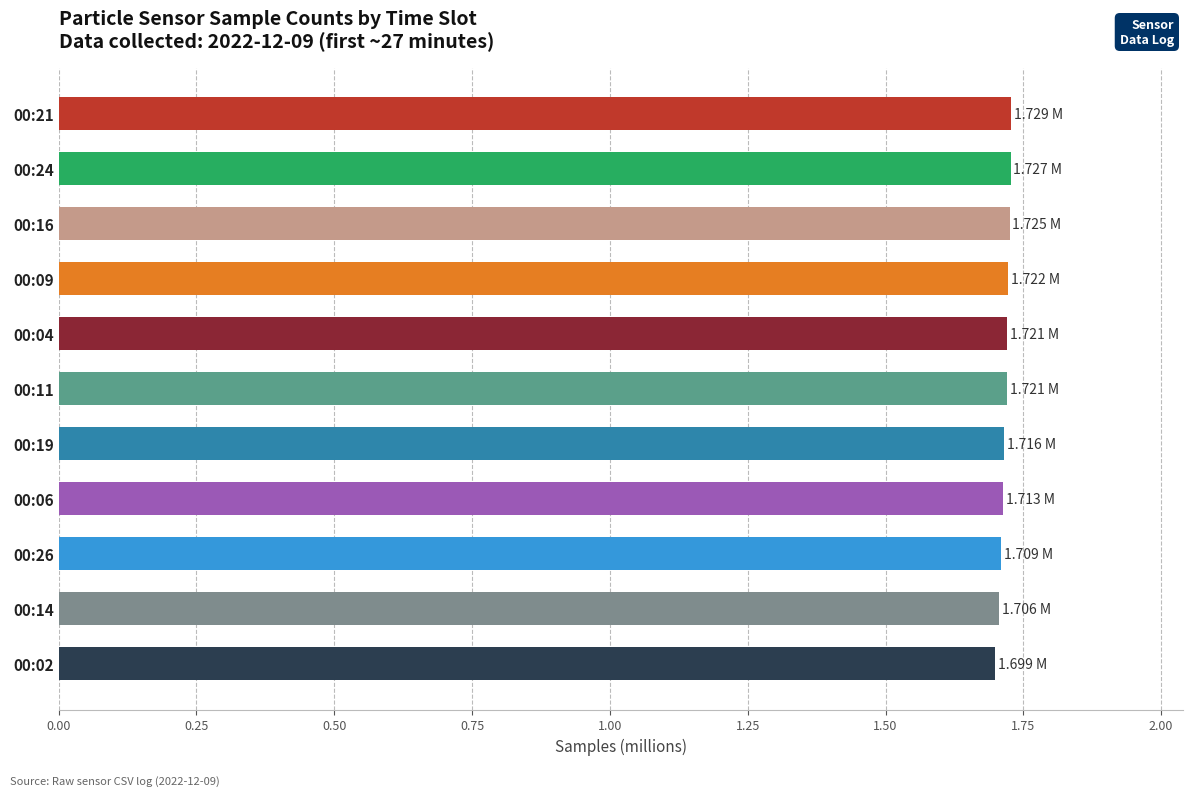

Are the bars grouped side by side (vs. stacked)?

No